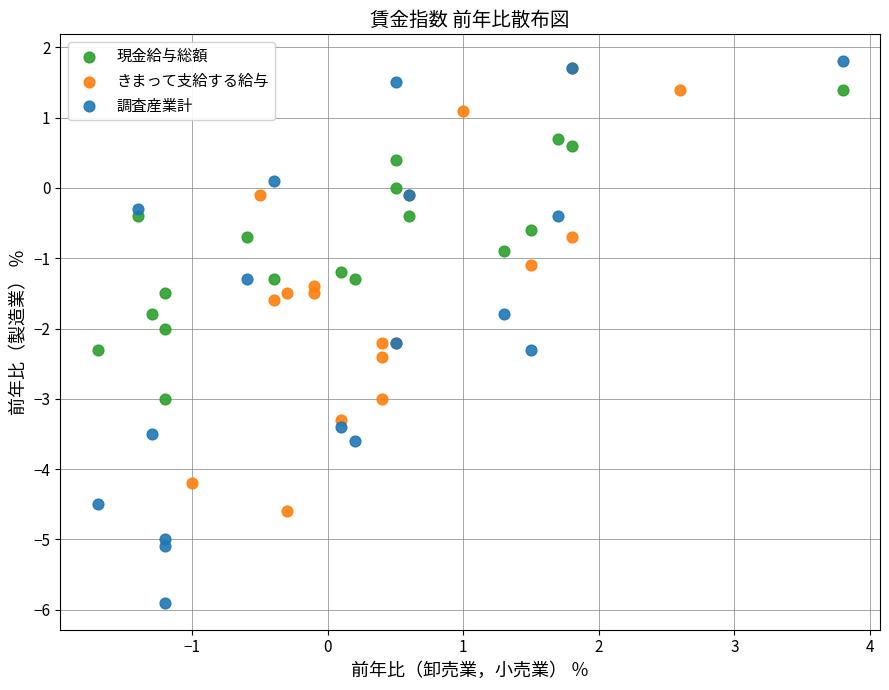

Which series has the widest spread of Y values?

調査産業計